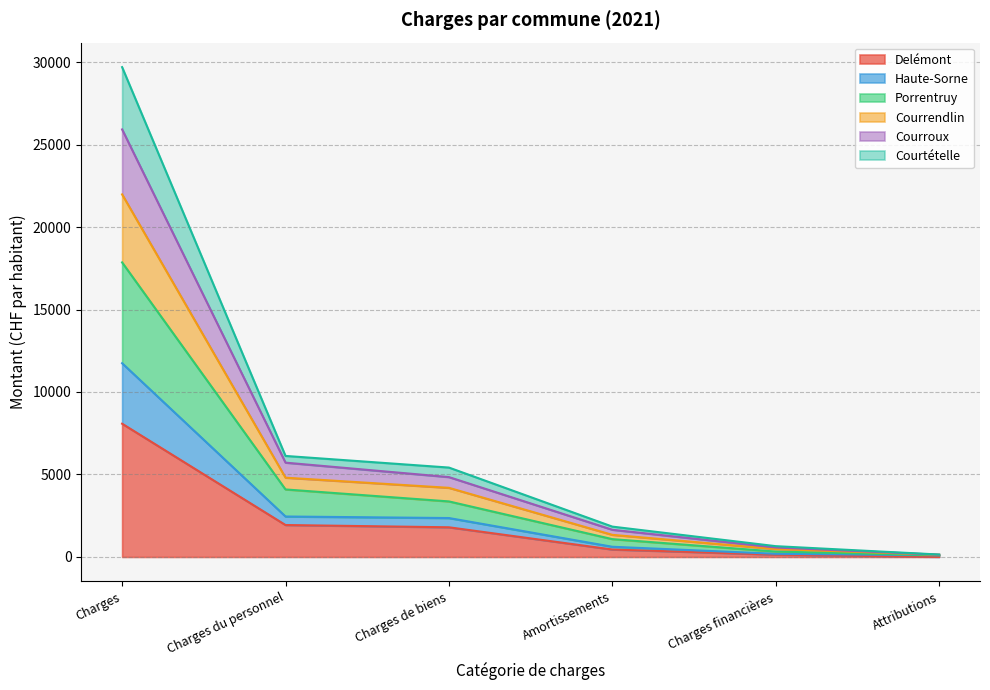

What is the average value of the Delémont series?

2067.4